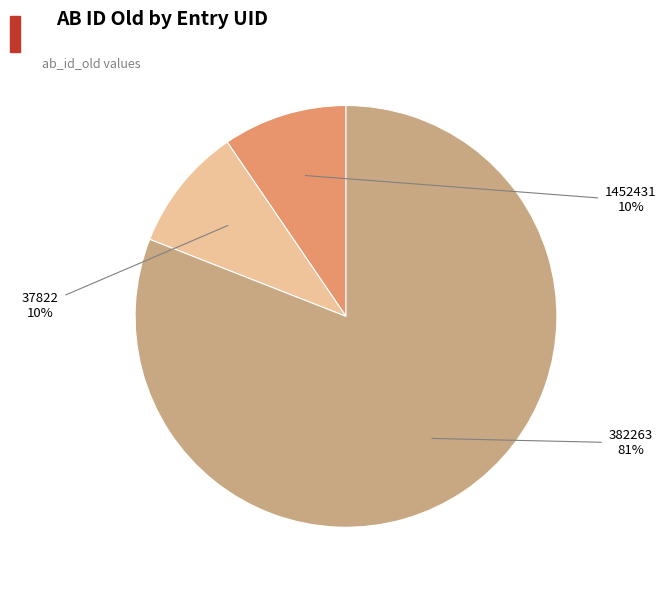

Is there any slice that represents more than half of the pie?

Yes